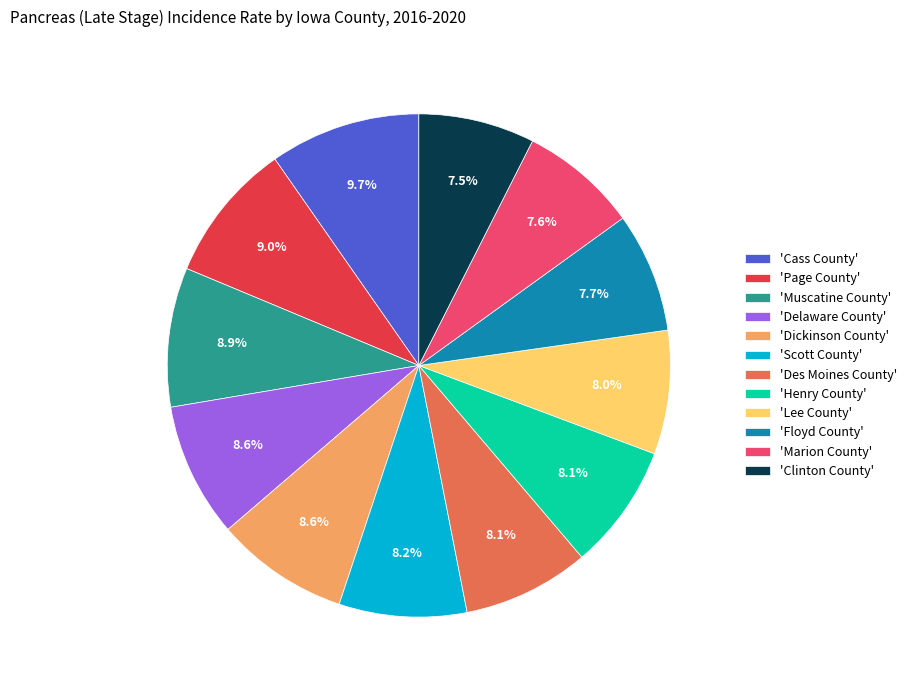

Does 'Delaware County' represent more than half of the total?

No